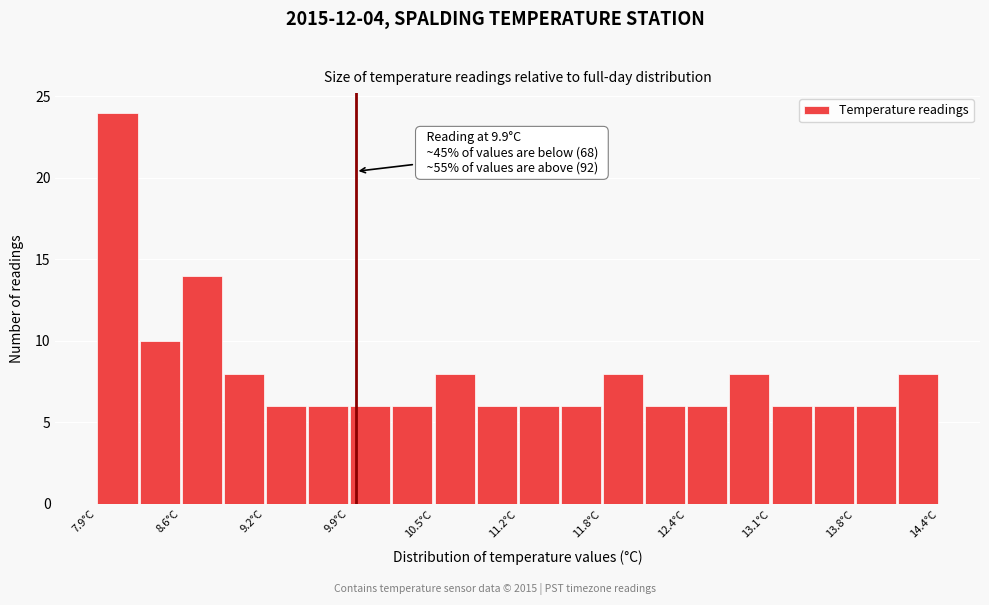

Read against the x-axis, roughly where is the centre of the tallest bar?

8.1